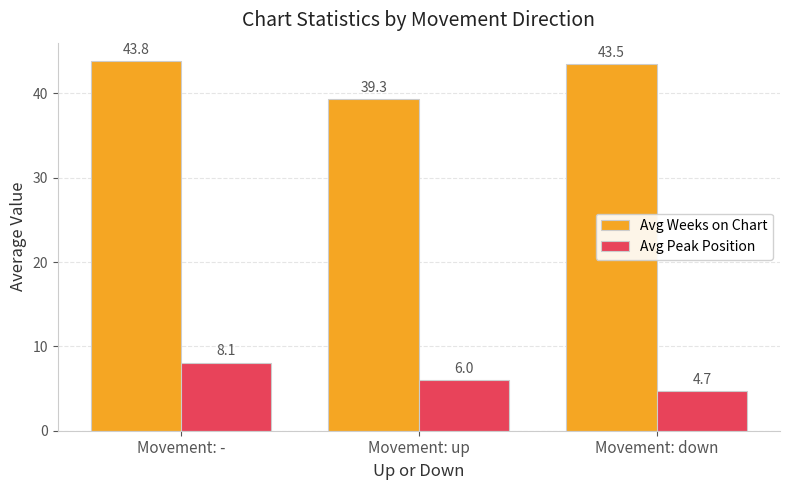

What are all the series names shown in the legend?

Avg Weeks on Chart, Avg Peak Position